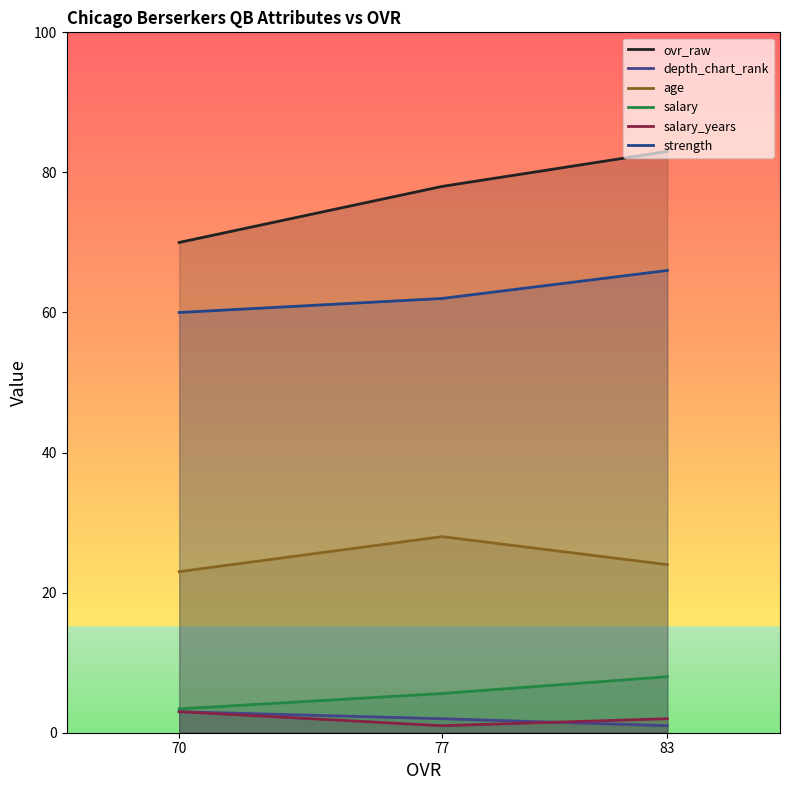

Reading left to right, what are all the values shown in this chart?

ovr_raw: 83=83.0	77=78.0	70=70.0
depth_chart_rank: 83=1.0	77=2.0	70=3.0
age: 83=24.0	77=28.0	70=23.0
salary: 83=8.0	77=5.6	70=3.4
salary_years: 83=2.0	77=1.0	70=3.0
strength: 83=66.0	77=62.0	70=60.0